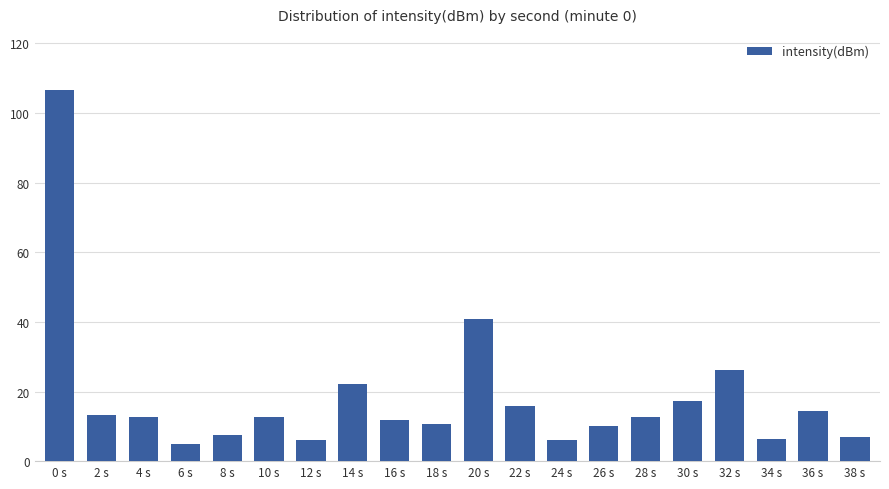

Which has a higher value, 32 s or 0 s?

0 s